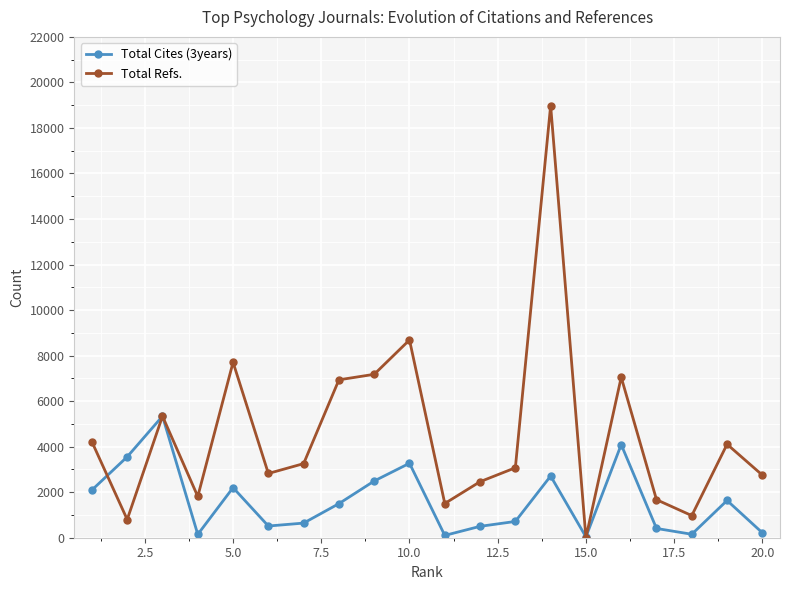

Which series has the largest total across all categories?

Total Refs.